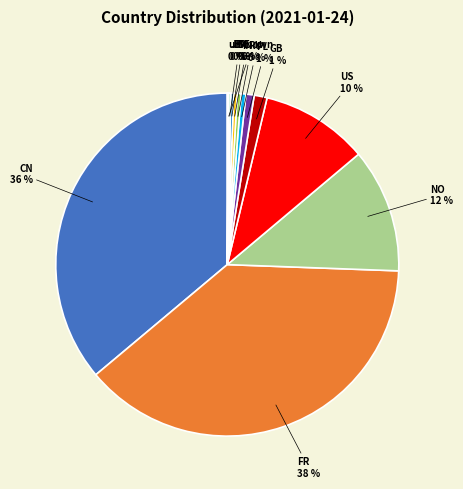

To the nearest percent, what is the average slice percentage?

8%